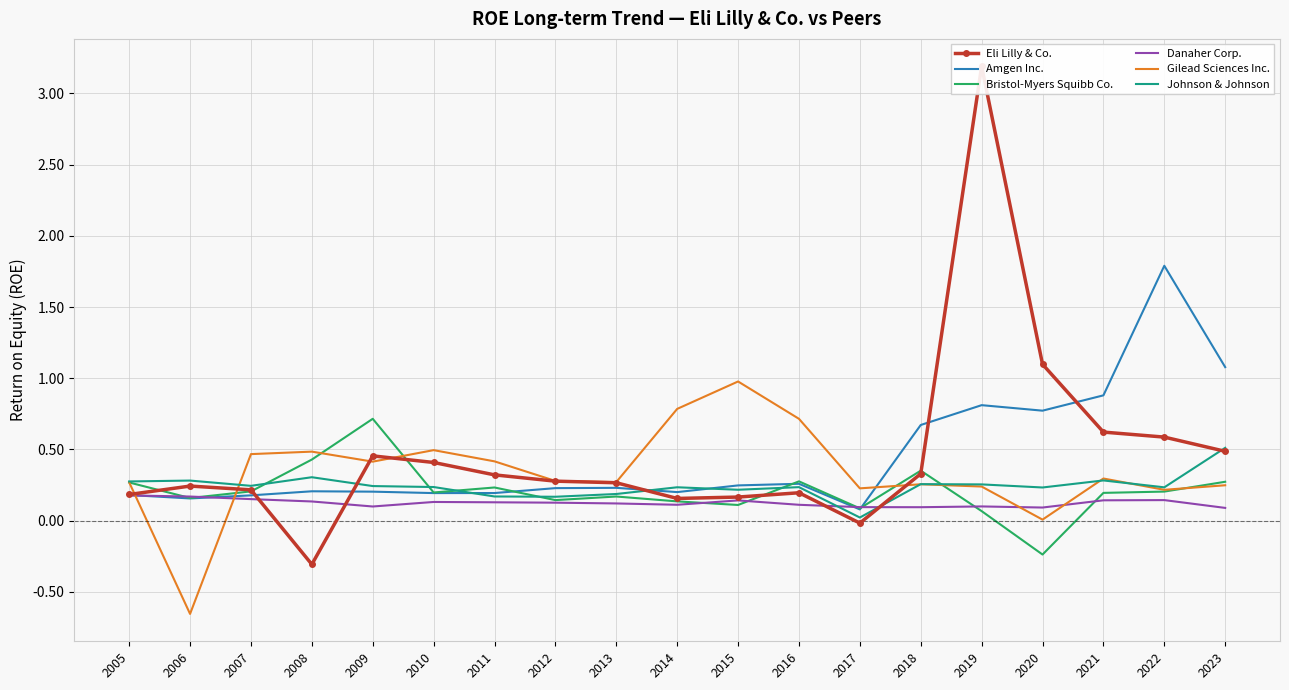

What is the sum of the Danaher Corp. values at 2011 and 2013?

0.2